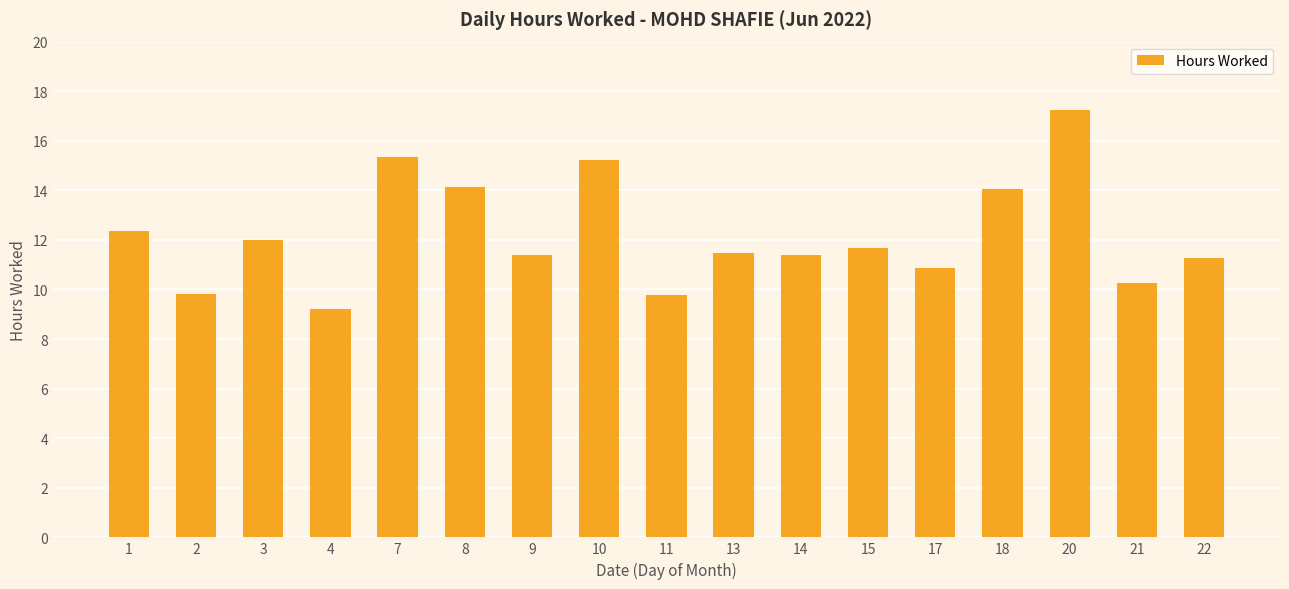

Which label corresponds to the smallest value in the chart?

4